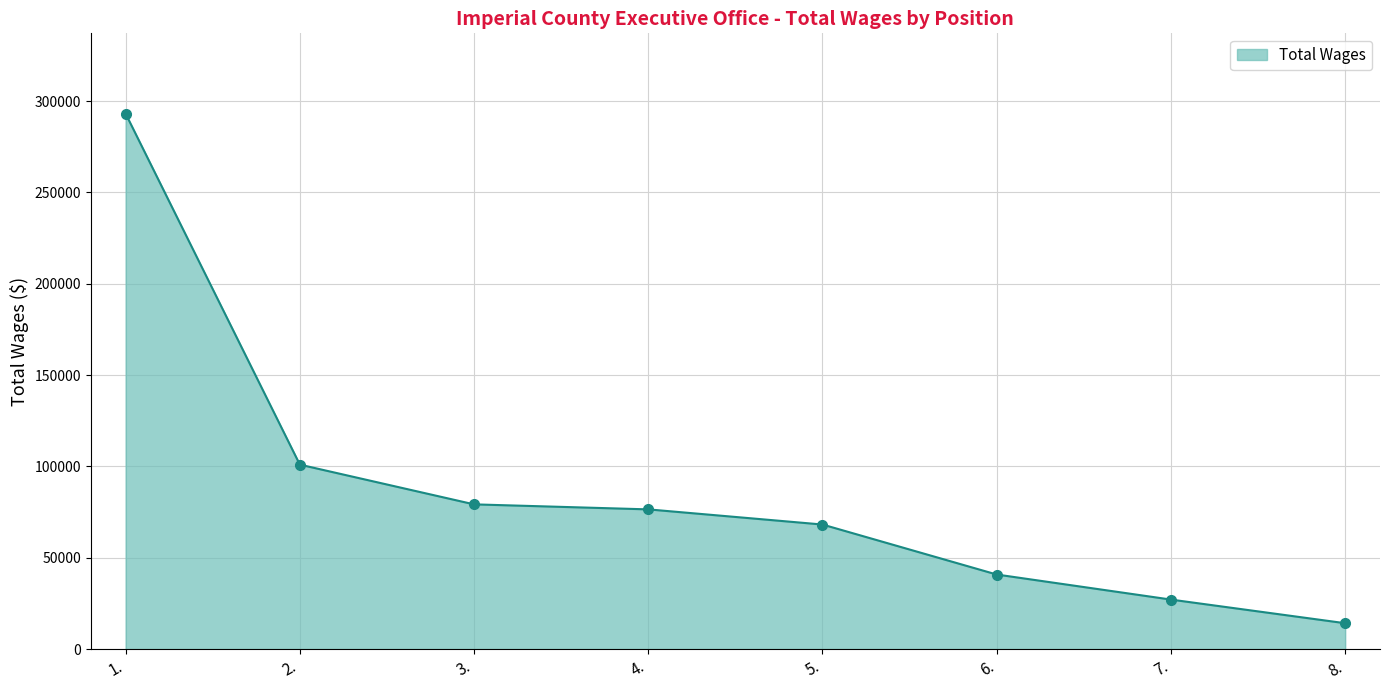

What value does the data have at 4.?

76503